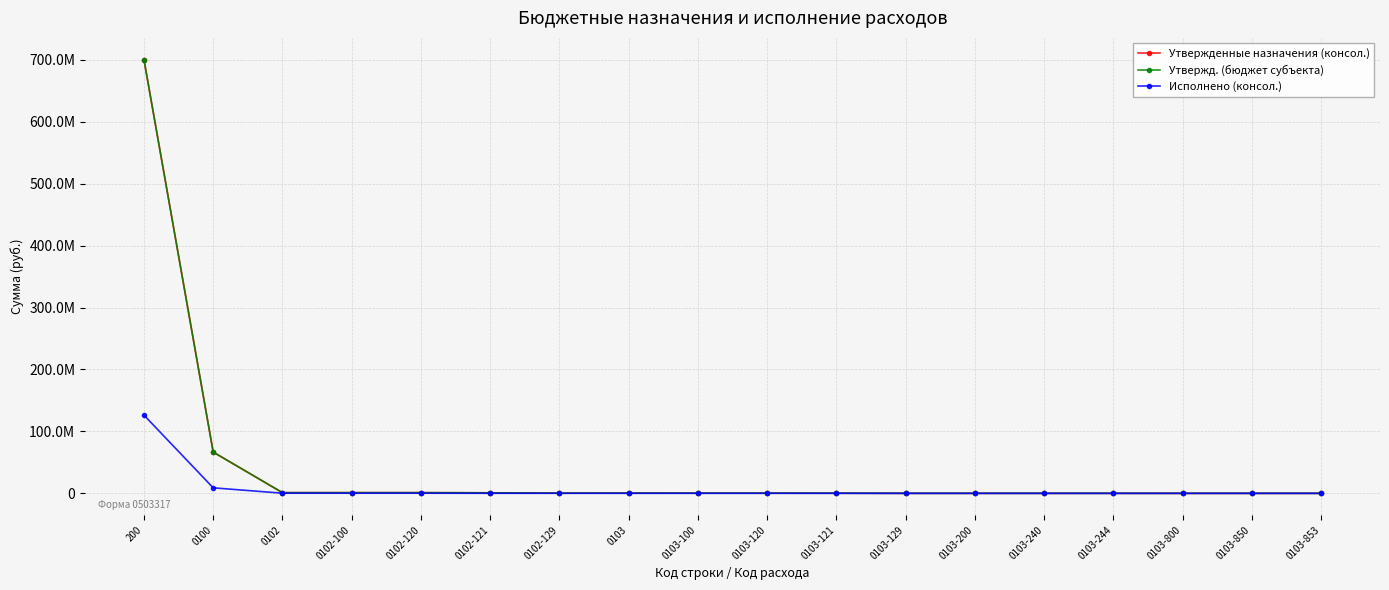

Is the value of Утвержд. (бюджет субъекта) at 0102-121 greater than the value of Утвержденные назначения (консол.) at 0103-240?

Yes